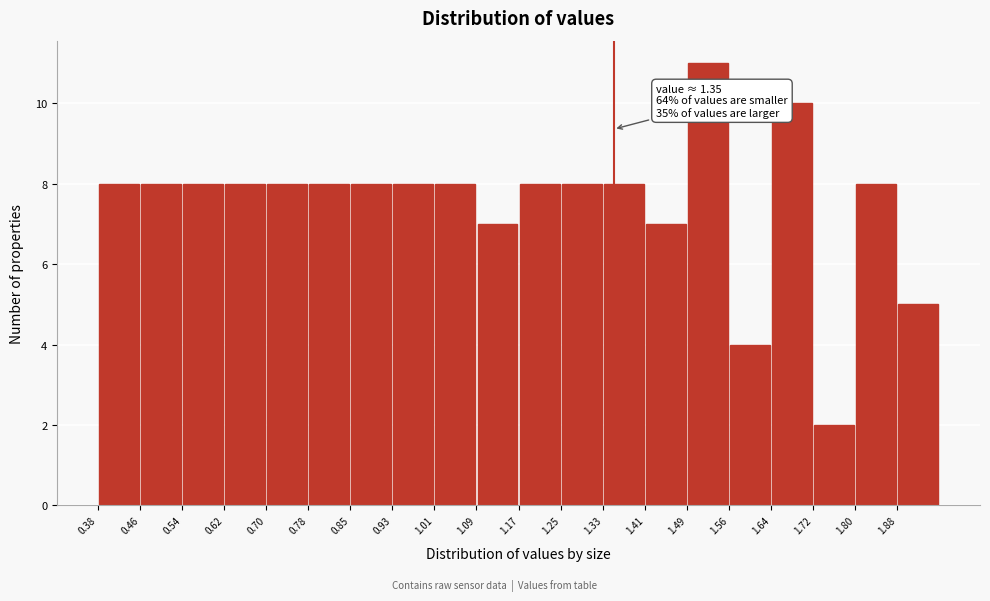

Which range on the x-axis has the tallest bar?

1.486 to 1.565